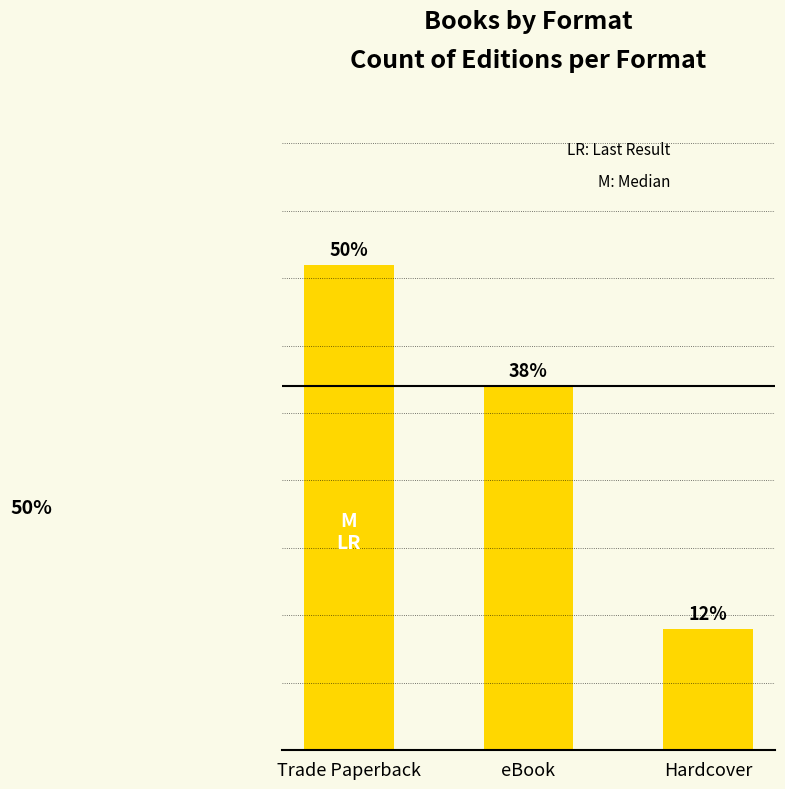

Which label corresponds to the largest value in the chart?

Trade Paperback